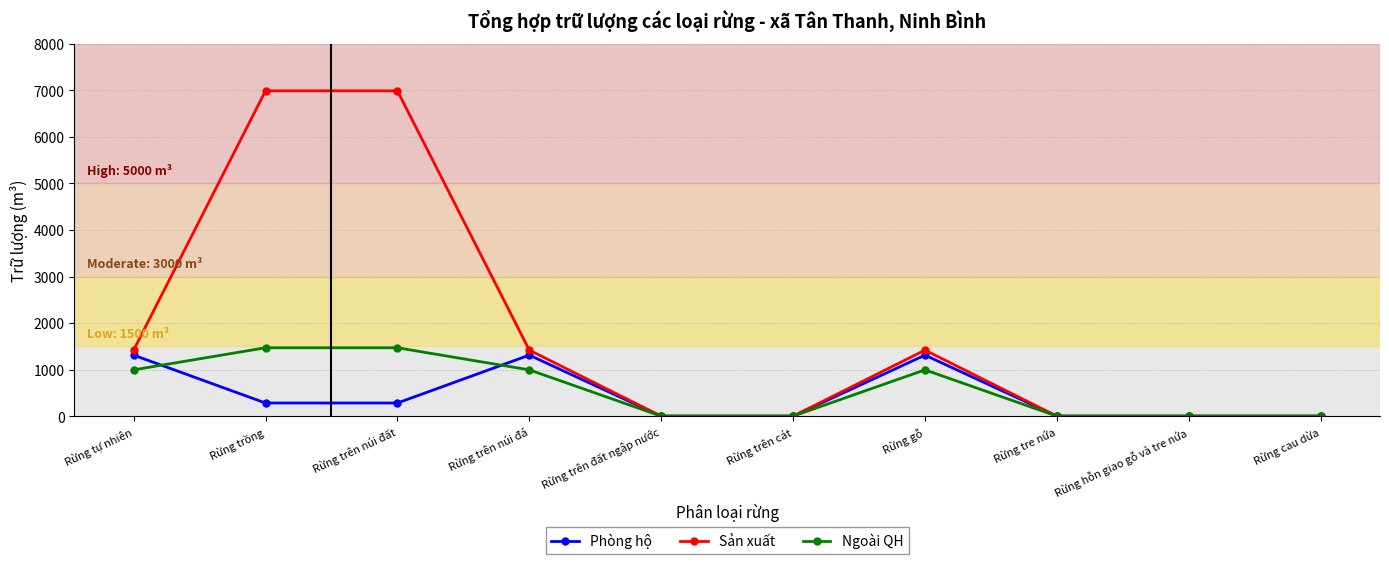

What are all the series names shown in the legend?

Phòng hộ, Sản xuất, Ngoài QH